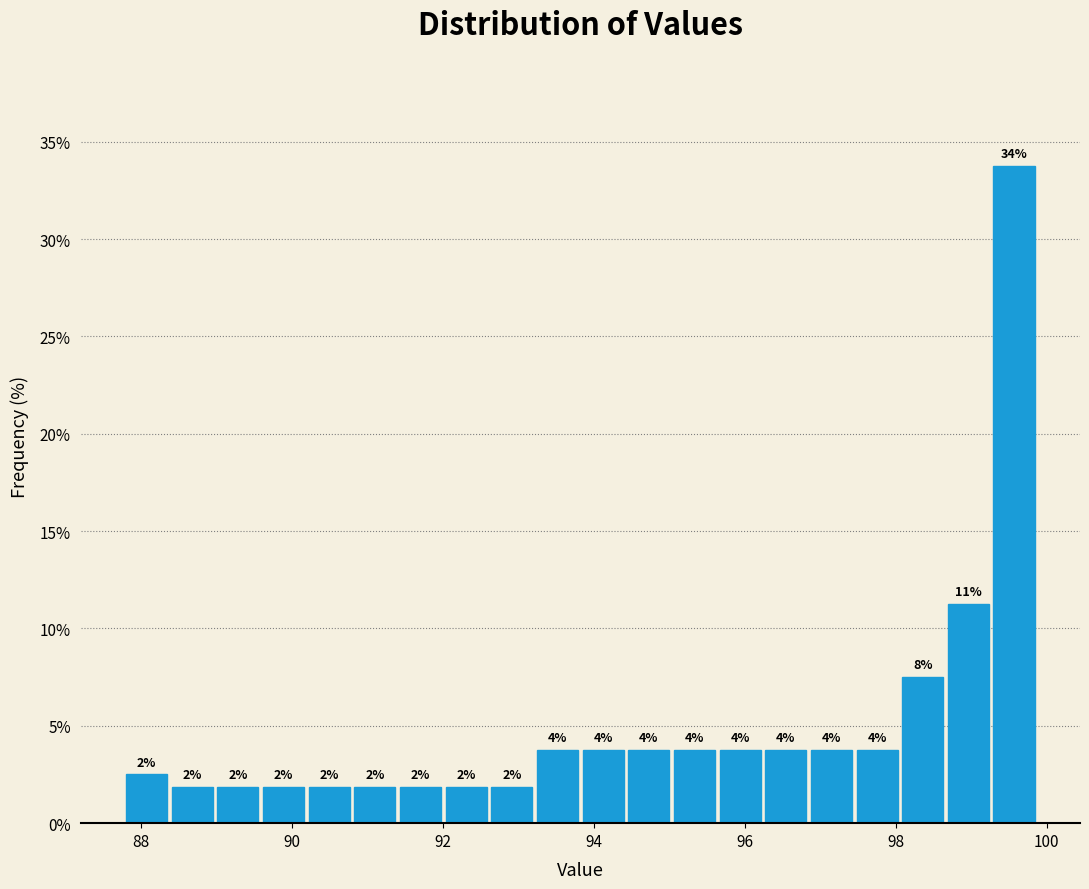

Read against the x-axis, roughly where is the centre of the tallest bar?

99.6